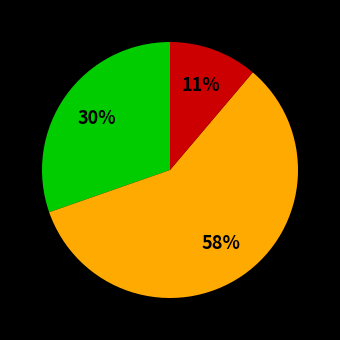

Is there a majority slice in this chart?

Yes